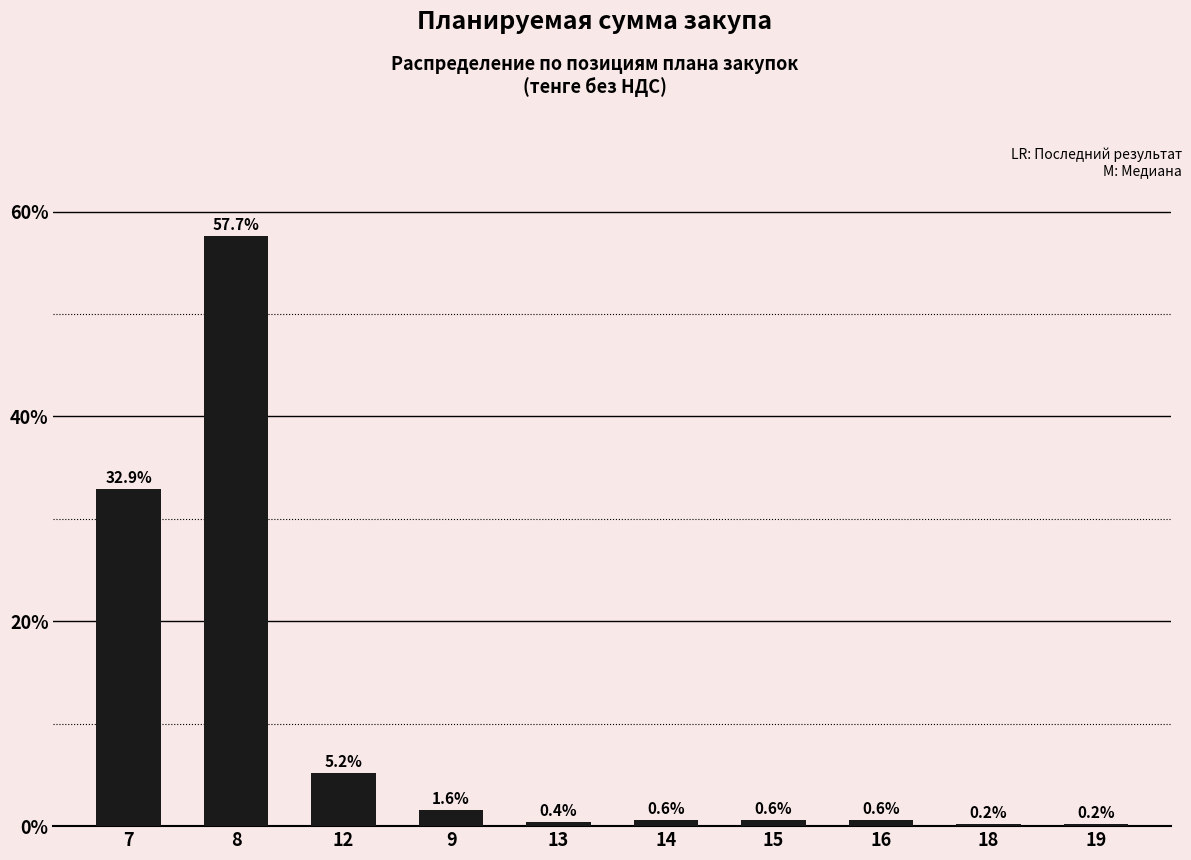

What is the sum of all values?

100.0